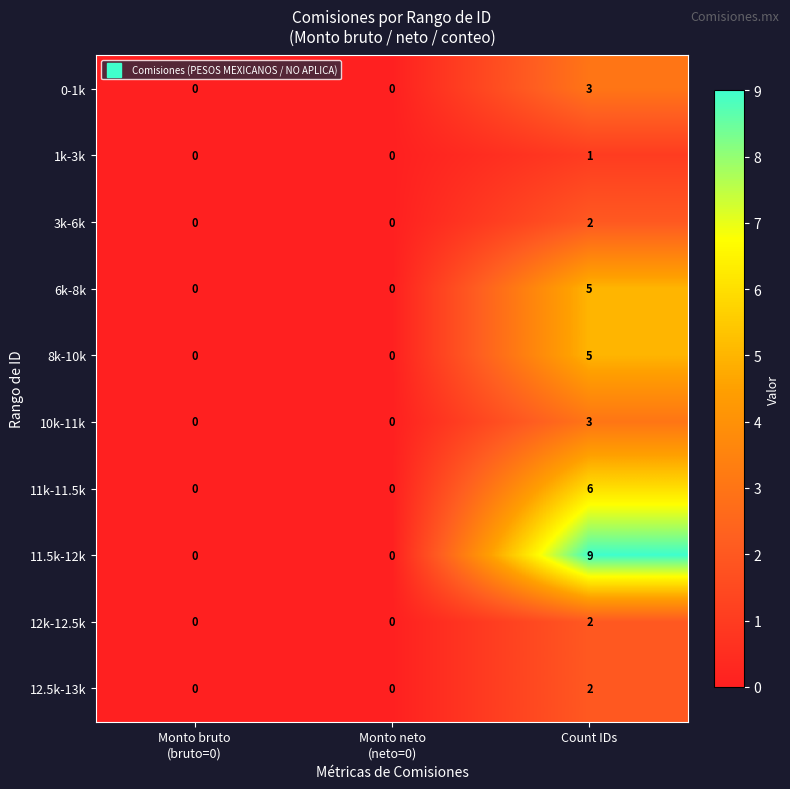

Which label corresponds to the largest value in the chart?

Count IDs